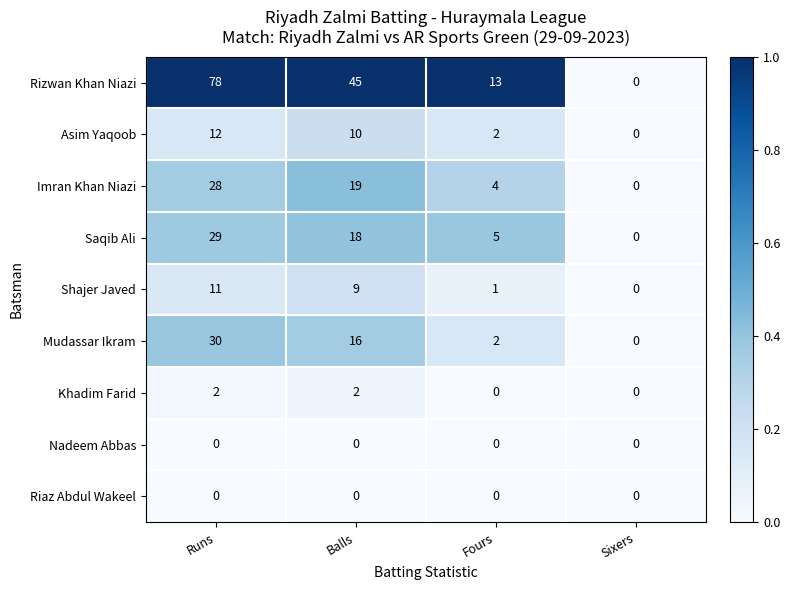

What is the difference between the maximum and minimum values in the Mudassar Ikram series?

30